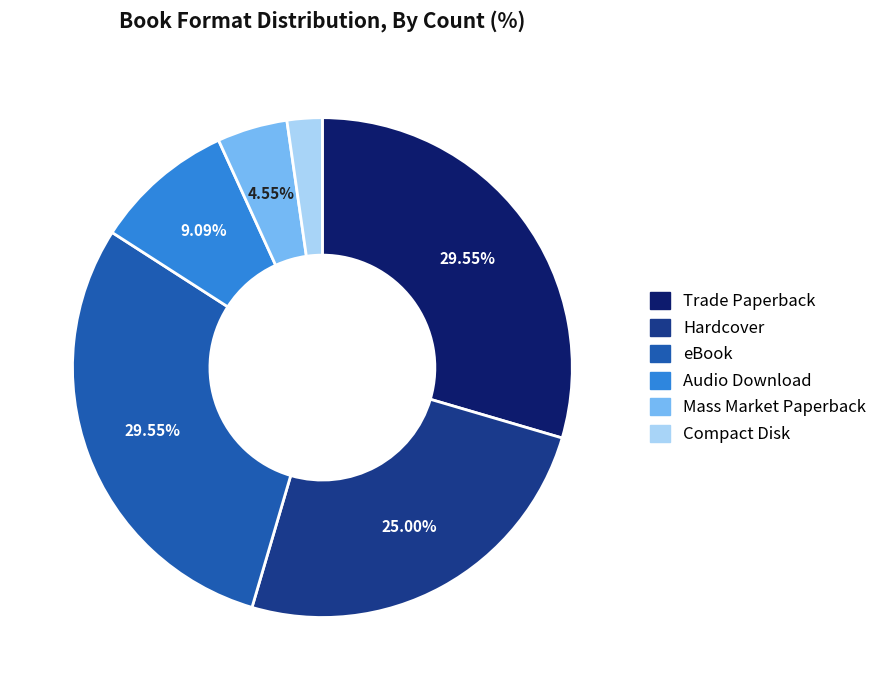

Which category has the smallest portion of the pie?

Compact Disk